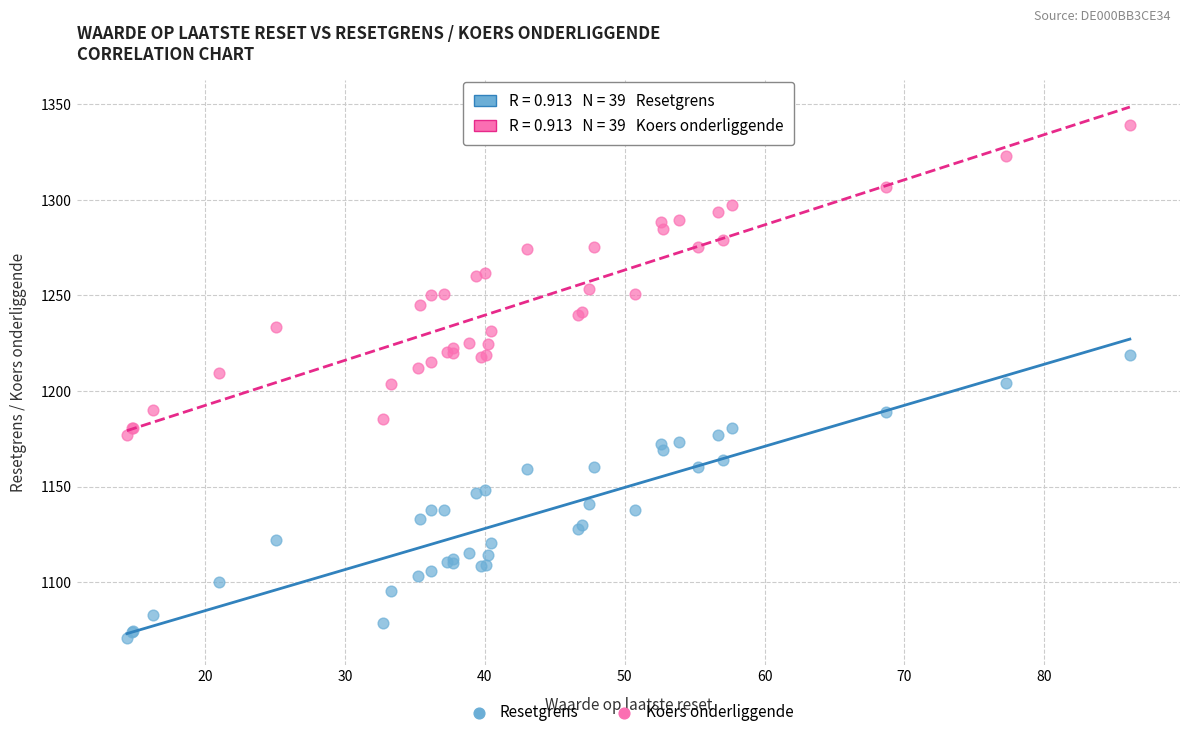

Which series contains the highest Y value?

Koers onderliggende